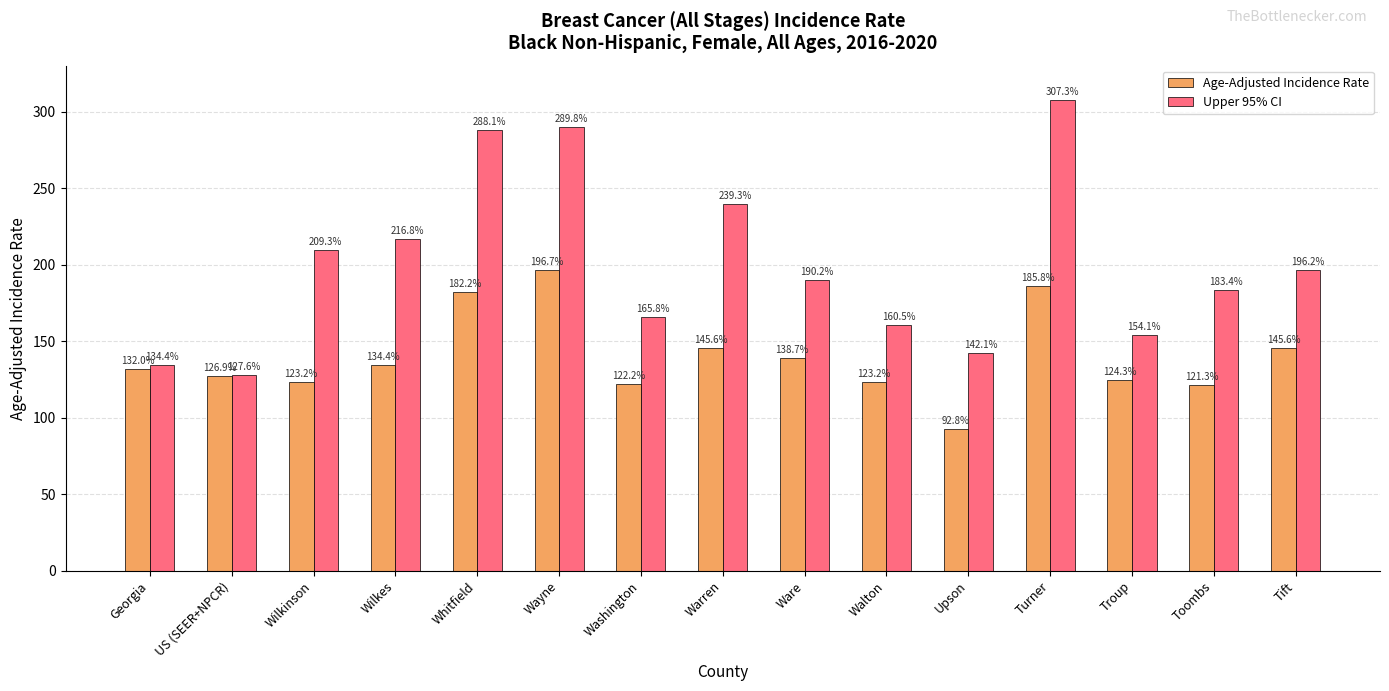

At which category does the chart reach its minimum across all series?

Upson